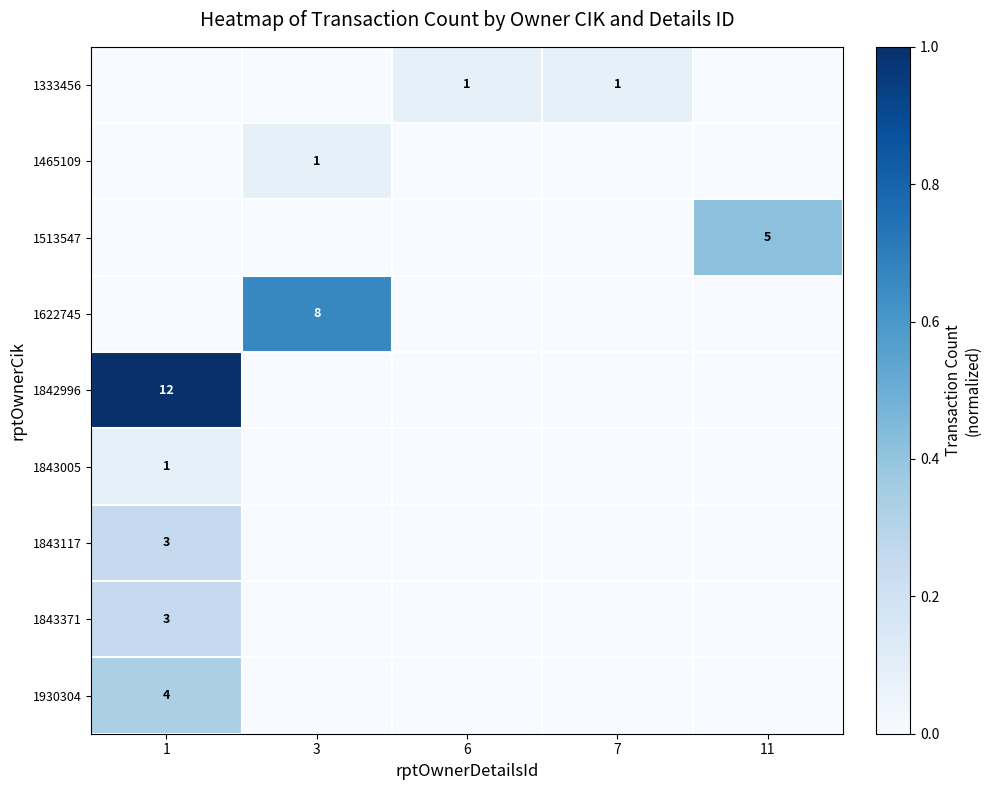

True or false: 1843371 has a value of 3 at 1.

True